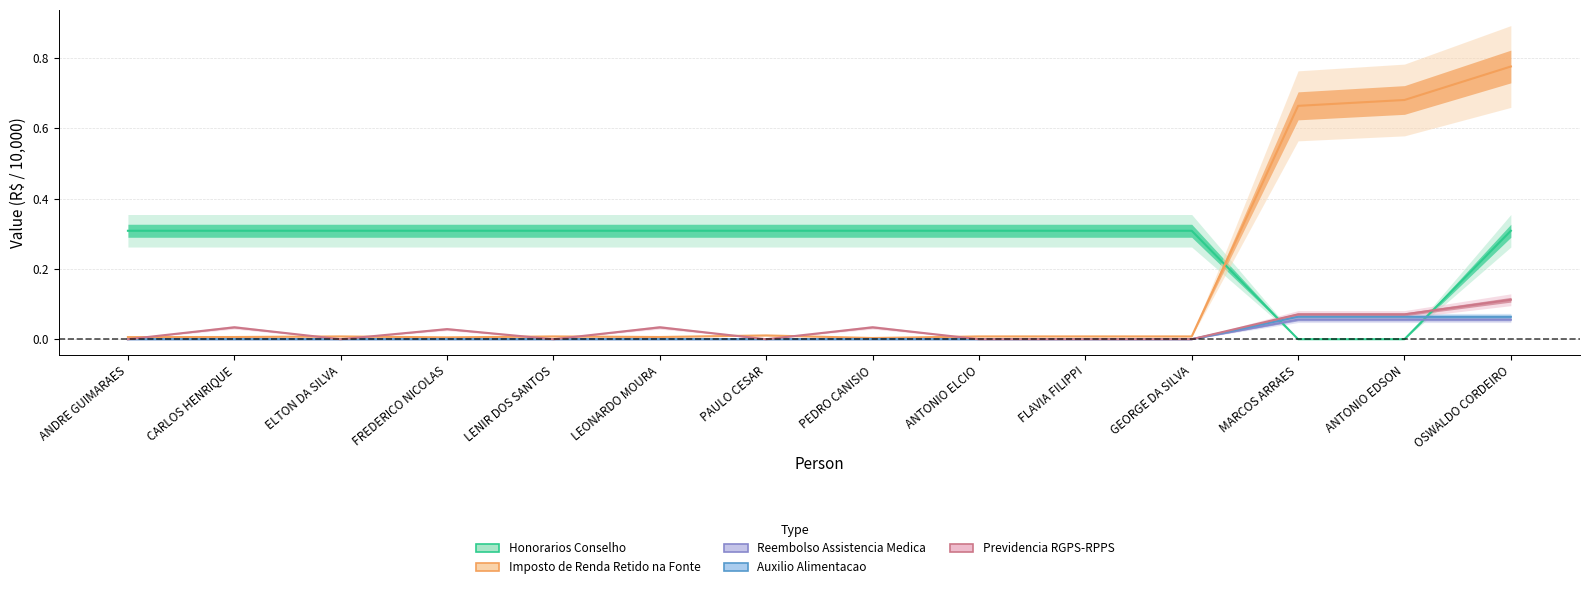

What is the label of the 13th point from the right?

CARLOS HENRIQUE